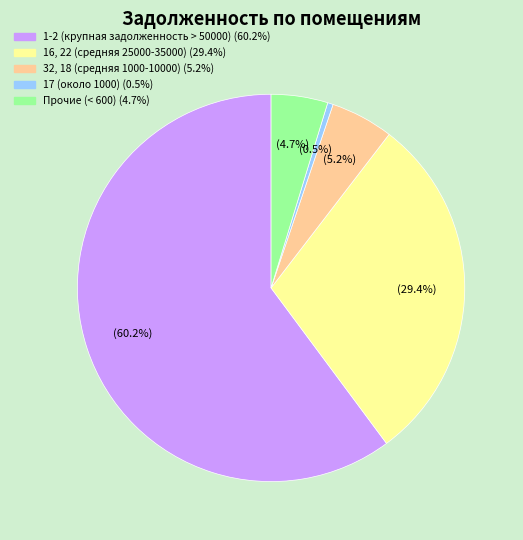

Is there any slice that represents more than half of the pie?

Yes